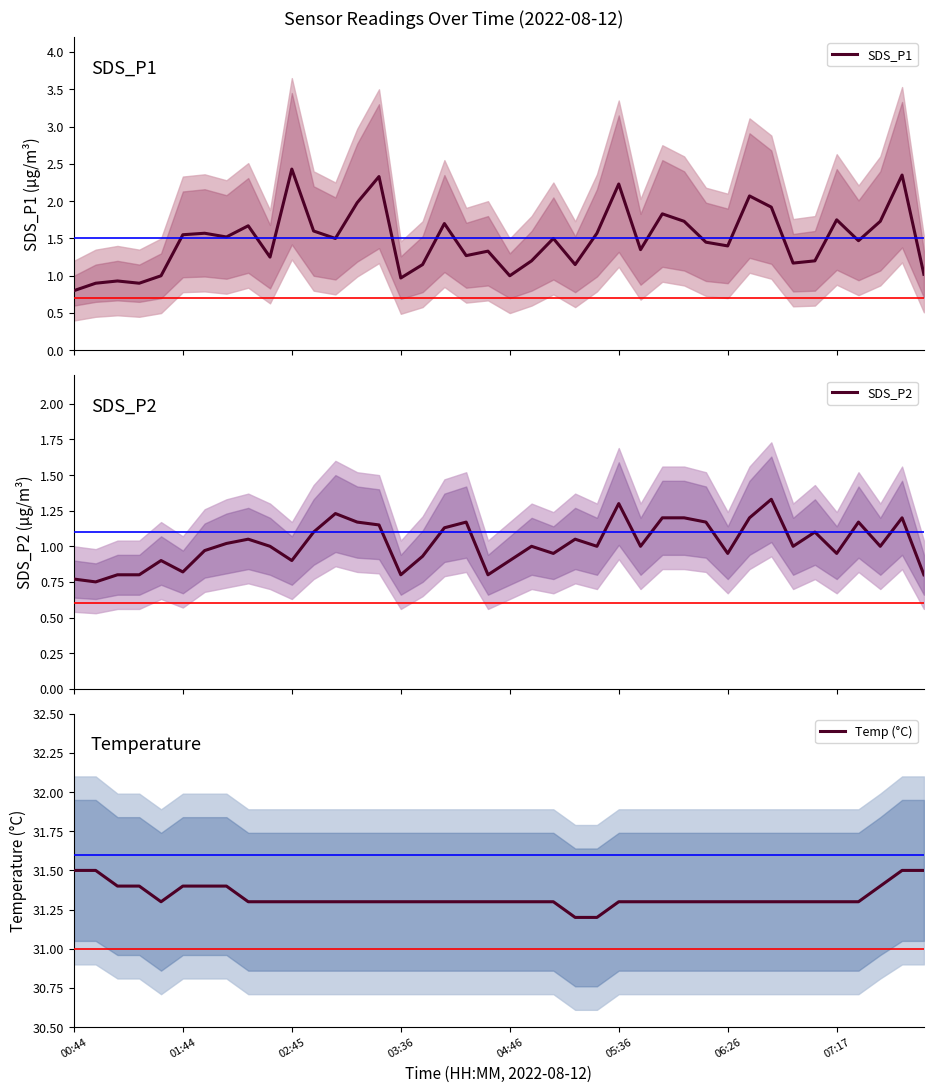

What is the minimum value for Temp (°C)?

31.2